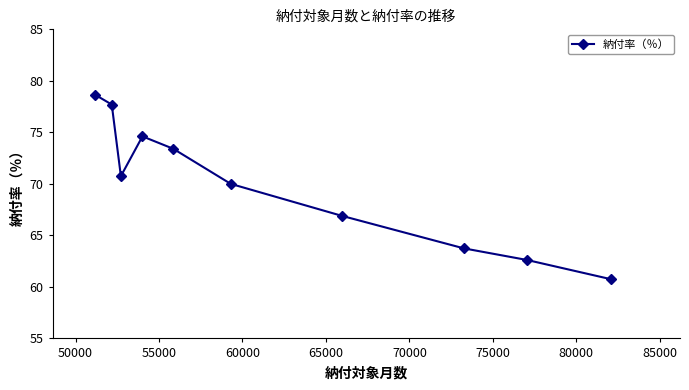

Reading right to left, transcribe all the data shown in this chart.

60.7	62.6	63.7	66.9	70.0	73.4	74.6	70.8	77.7	78.6